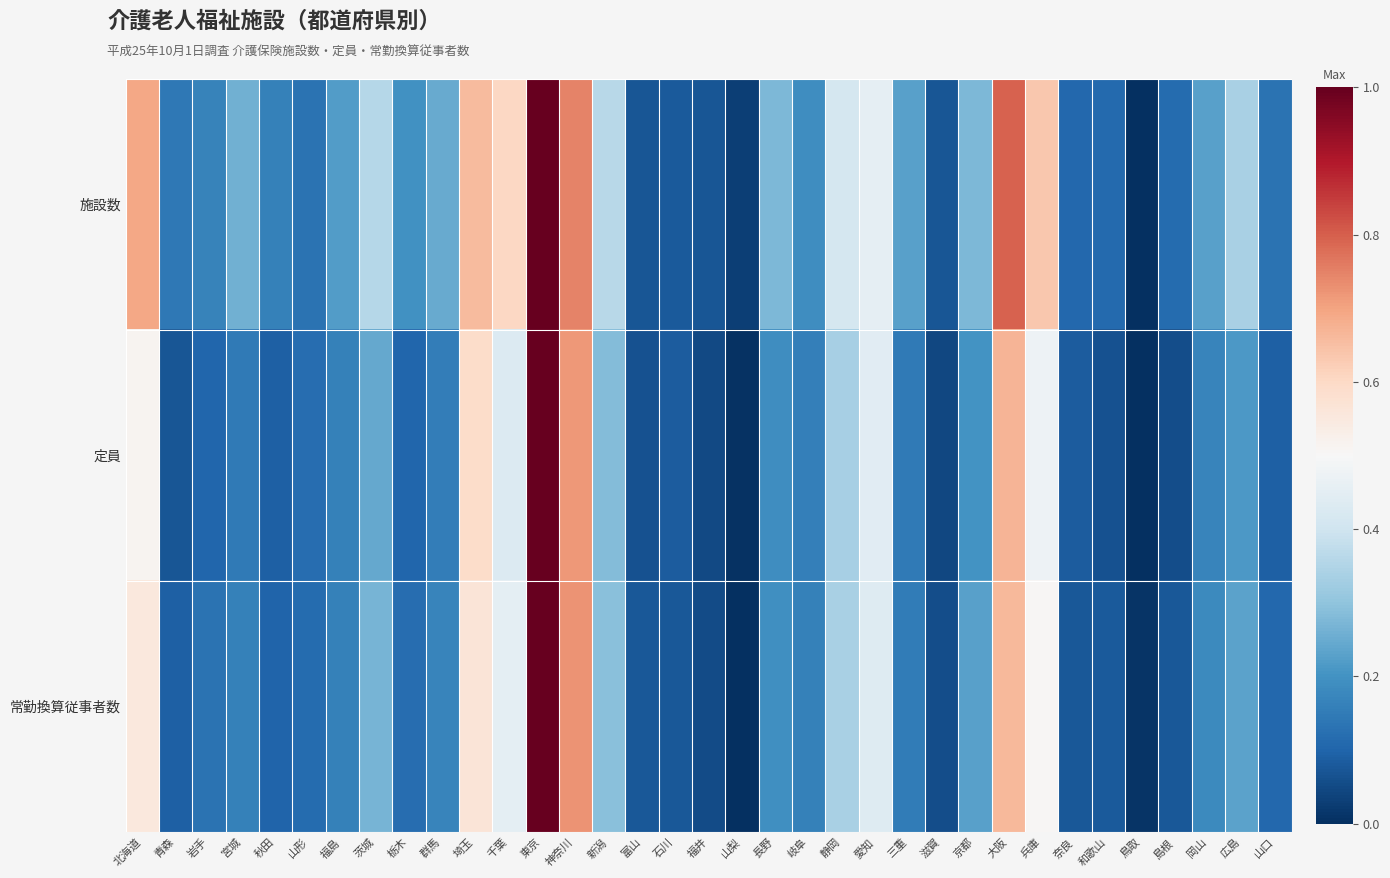

Reading left to right, transcribe all the data shown in this chart.

施設数: 北海道=0.7	青森=0.1	岩手=0.2	宮城=0.3	秋田=0.2	山形=0.1	福島=0.2	茨城=0.4	栃木=0.2	群馬=0.2	埼玉=0.7	千葉=0.6	東京=1.0	神奈川=0.7	新潟=0.4	富山=0.1	石川=0.1	福井=0.1	山梨=0.0	長野=0.3	岐阜=0.2	静岡=0.4	愛知=0.5	三重=0.2	滋賀=0.1	京都=0.3	大阪=0.8	兵庫=0.6	奈良=0.1	和歌山=0.1	鳥取=0.0	島根=0.1	岡山=0.2	広島=0.3	山口=0.1
定員: 北海道=0.5	青森=0.1	岩手=0.1	宮城=0.1	秋田=0.1	山形=0.1	福島=0.2	茨城=0.2	栃木=0.1	群馬=0.2	埼玉=0.6	千葉=0.4	東京=1.0	神奈川=0.7	新潟=0.3	富山=0.1	石川=0.1	福井=0.0	山梨=0.0	長野=0.2	岐阜=0.2	静岡=0.3	愛知=0.4	三重=0.1	滋賀=0.0	京都=0.2	大阪=0.7	兵庫=0.5	奈良=0.1	和歌山=0.1	鳥取=0.0	島根=0.1	岡山=0.2	広島=0.2	山口=0.1
常勤換算従事者数: 北海道=0.6	青森=0.1	岩手=0.1	宮城=0.2	秋田=0.1	山形=0.1	福島=0.2	茨城=0.3	栃木=0.1	群馬=0.2	埼玉=0.6	千葉=0.5	東京=1.0	神奈川=0.7	新潟=0.3	富山=0.1	石川=0.1	福井=0.1	山梨=0.0	長野=0.2	岐阜=0.2	静岡=0.3	愛知=0.4	三重=0.2	滋賀=0.1	京都=0.2	大阪=0.7	兵庫=0.5	奈良=0.1	和歌山=0.1	鳥取=0.0	島根=0.1	岡山=0.2	広島=0.2	山口=0.1